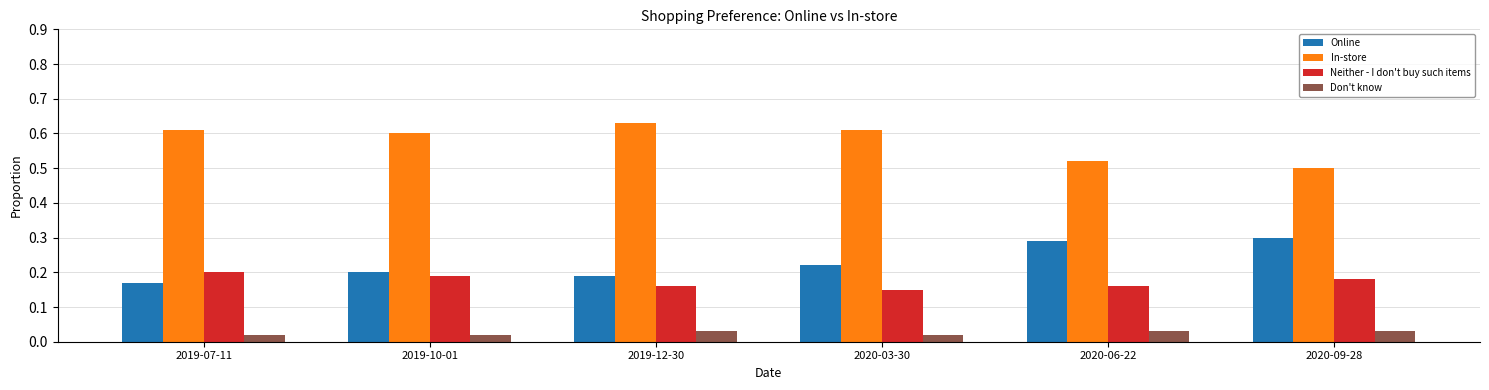

Is the value of Don't know at 2019-10-01 greater than the value of Online at 2020-03-30?

No